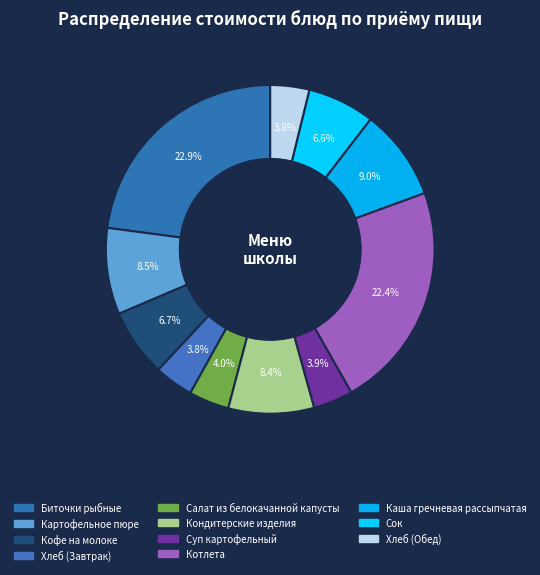

Count the number of slices in the pie.

11